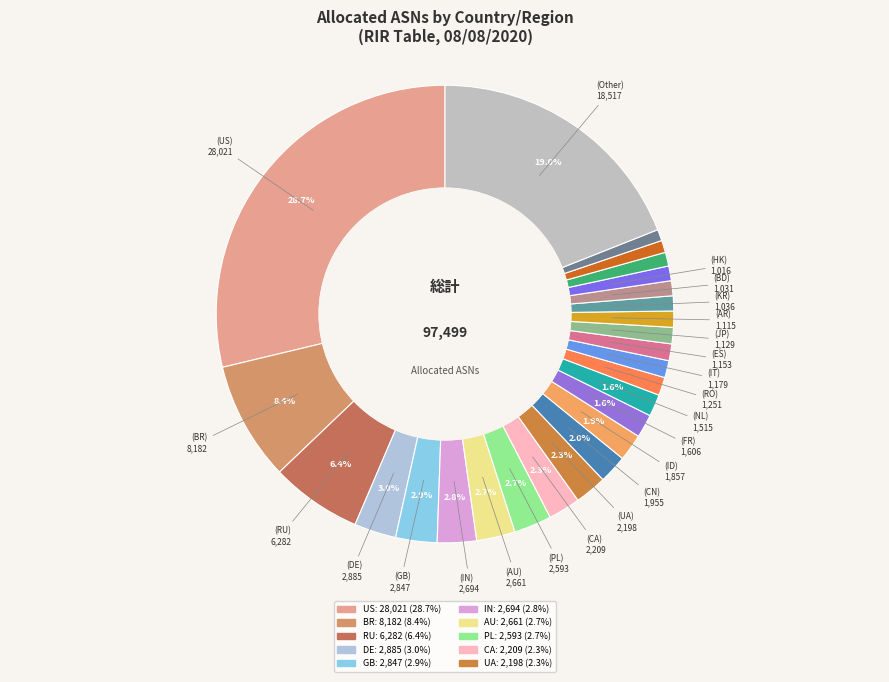

Which category has the smallest portion of the pie?

BG